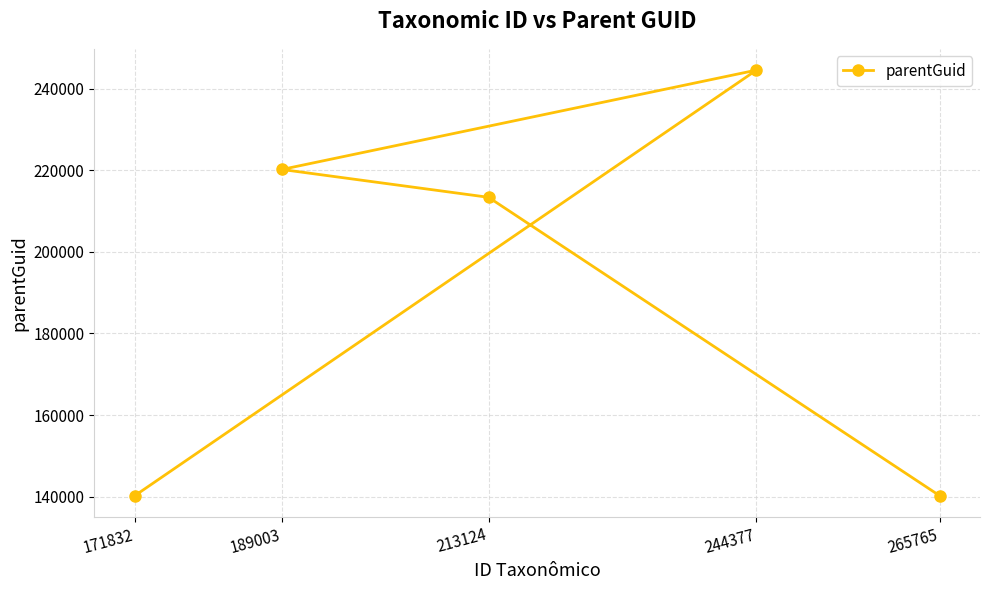

Reading right to left, transcribe all the data shown in this chart.

265765=140192	244377=244584	213124=213389	189003=220219	171832=140192